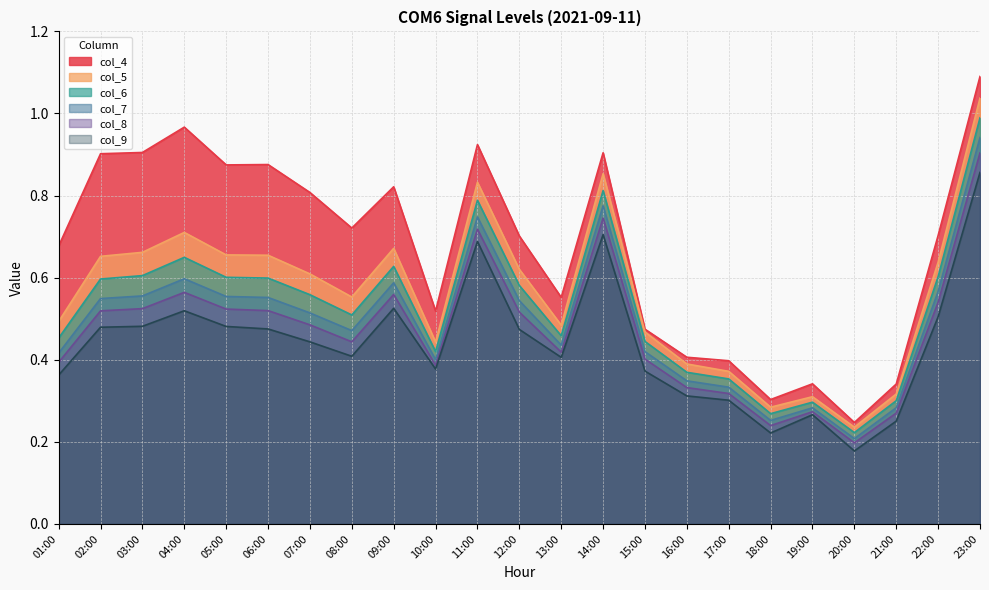

True or false: col_9 and col_7 intersect in this chart.

False